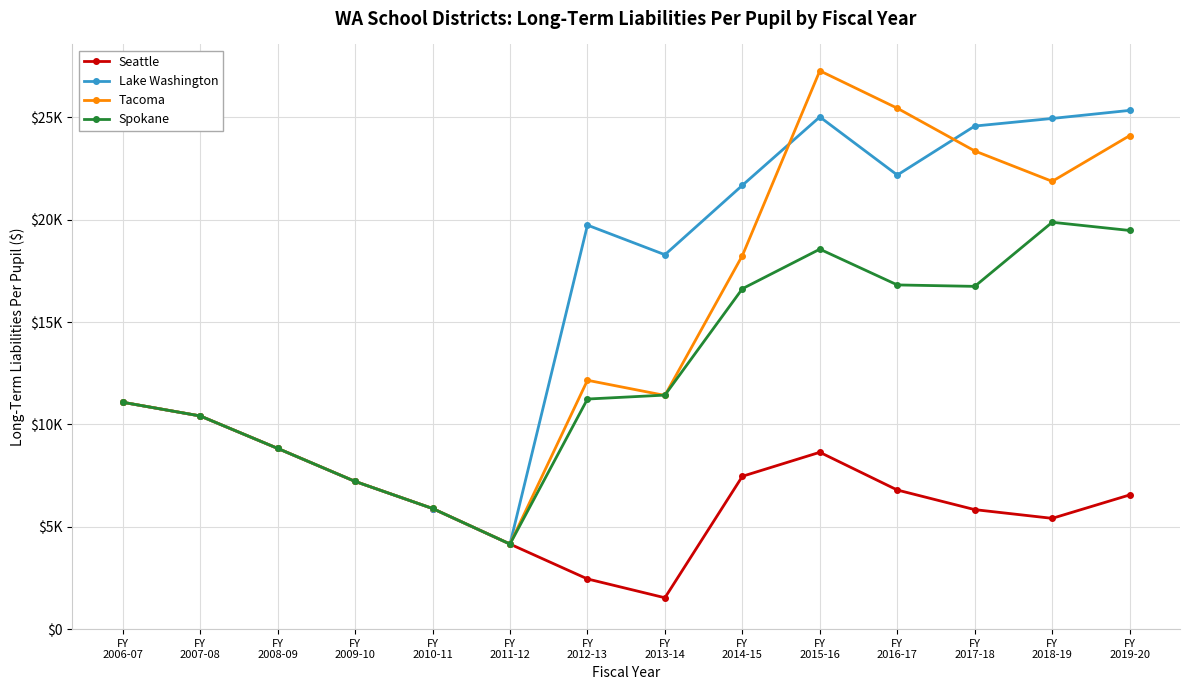

In Spokane, how many points are lower than both neighbors (excluding endpoints)?

2